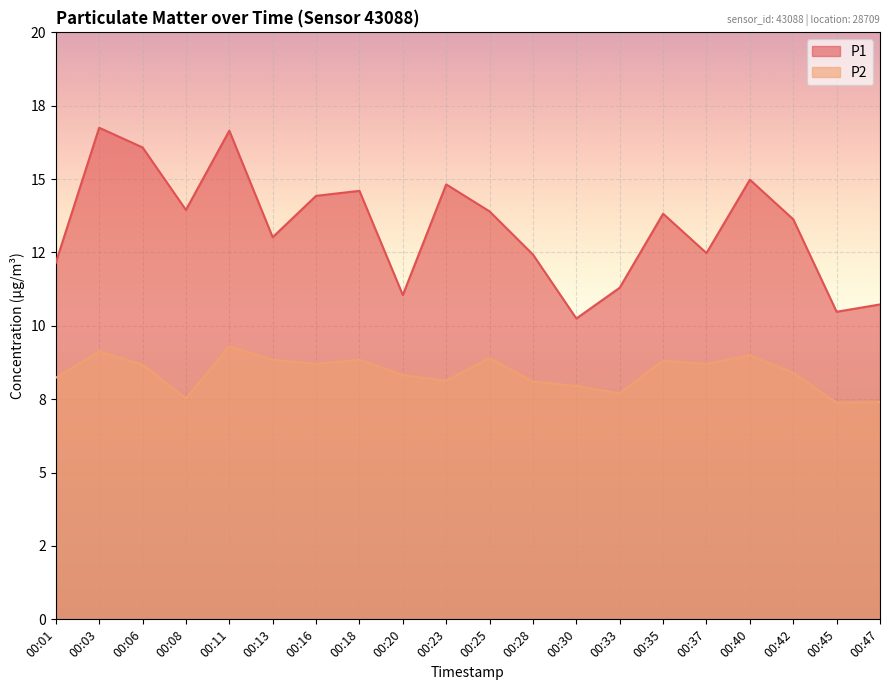

The P2 series shows 8.0 at 00:30. True or false?

True